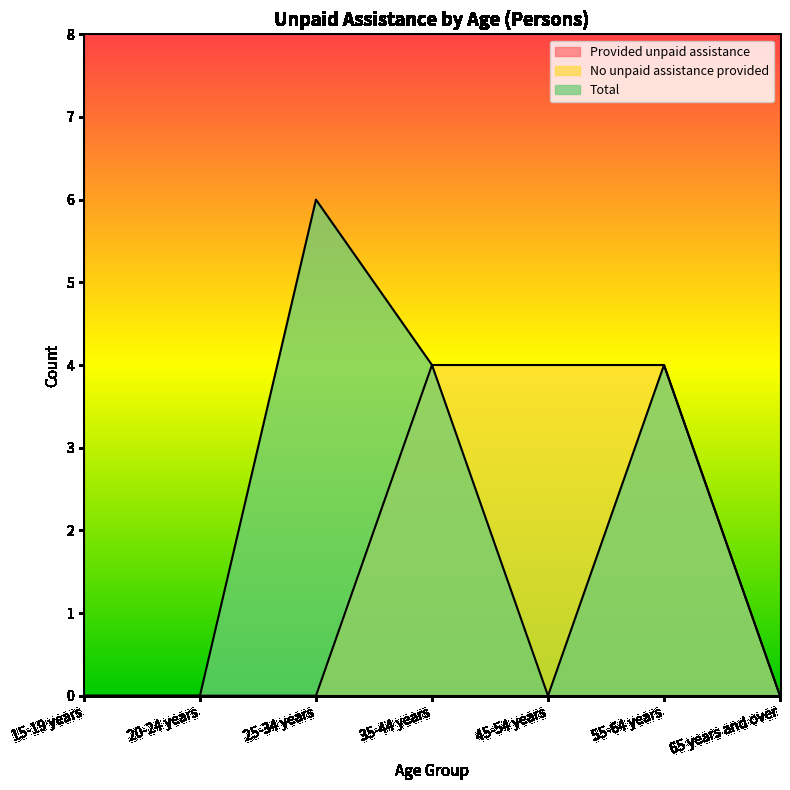

List the series in order of their overall mean, highest first.

Total, No unpaid assistance provided